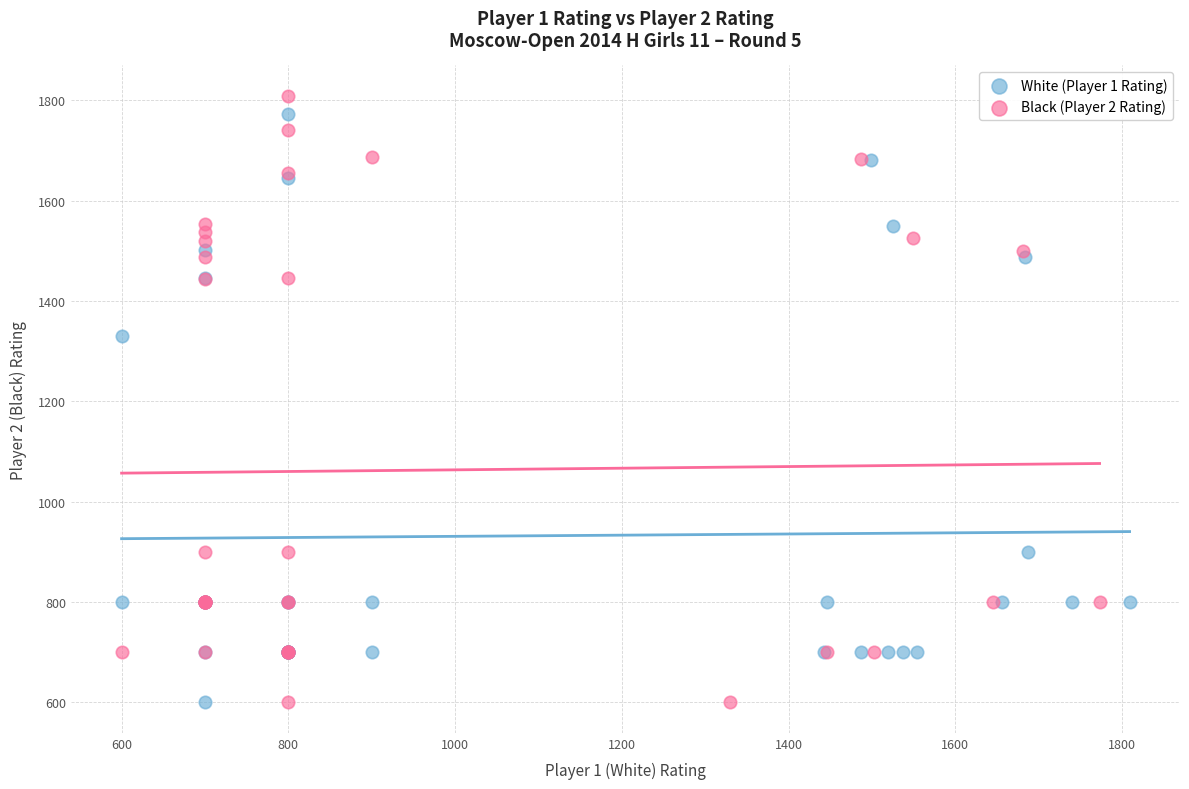

What are all the series names shown in the legend?

White (Player 1 Rating), Black (Player 2 Rating)